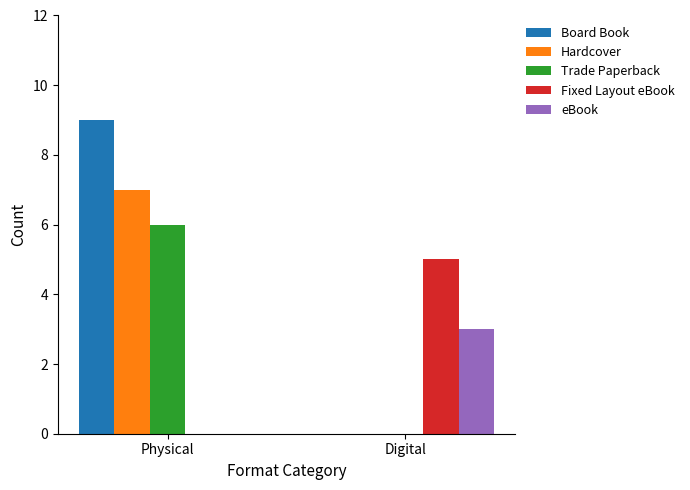

Reading right to left, extract all data points from this chart.

Board Book: Digital=0	Physical=9
Hardcover: Digital=0	Physical=7
Trade Paperback: Digital=0	Physical=6
Fixed Layout eBook: Digital=5	Physical=0
eBook: Digital=3	Physical=0